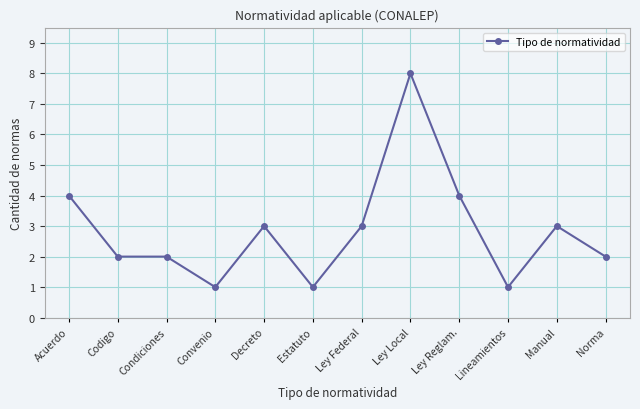

What value does the data have at Codigo?

2